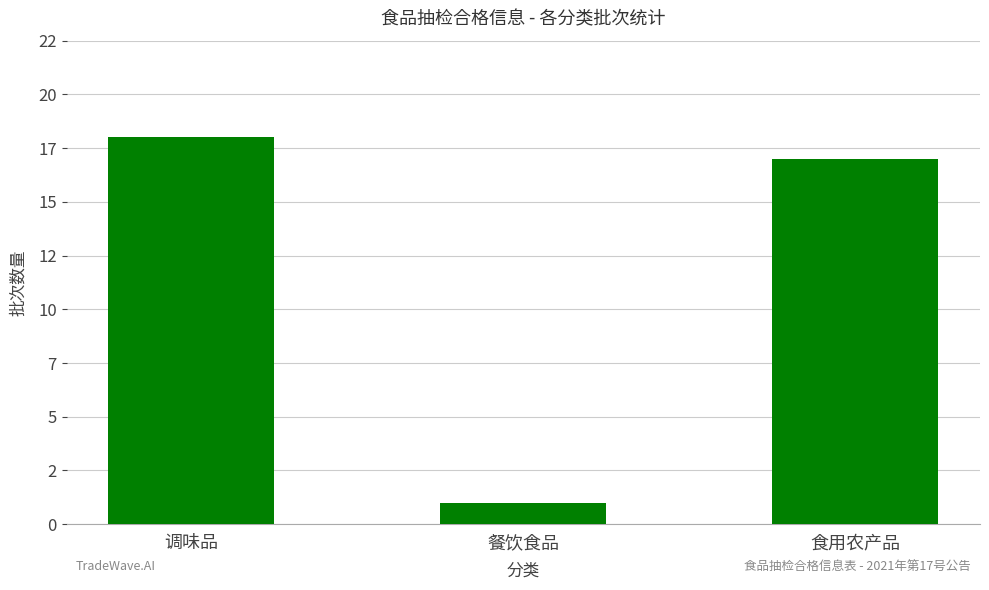

What is the maximum value shown in the chart?

18